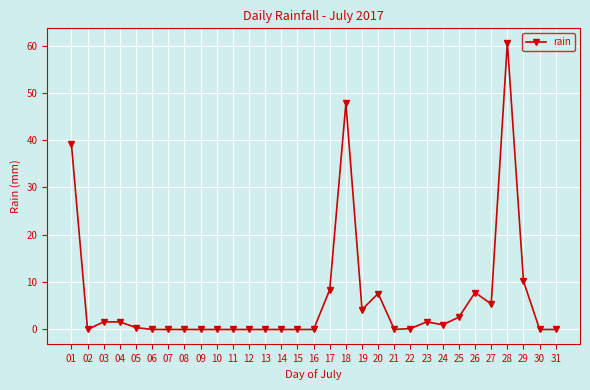

What is the greatest value displayed?

60.6